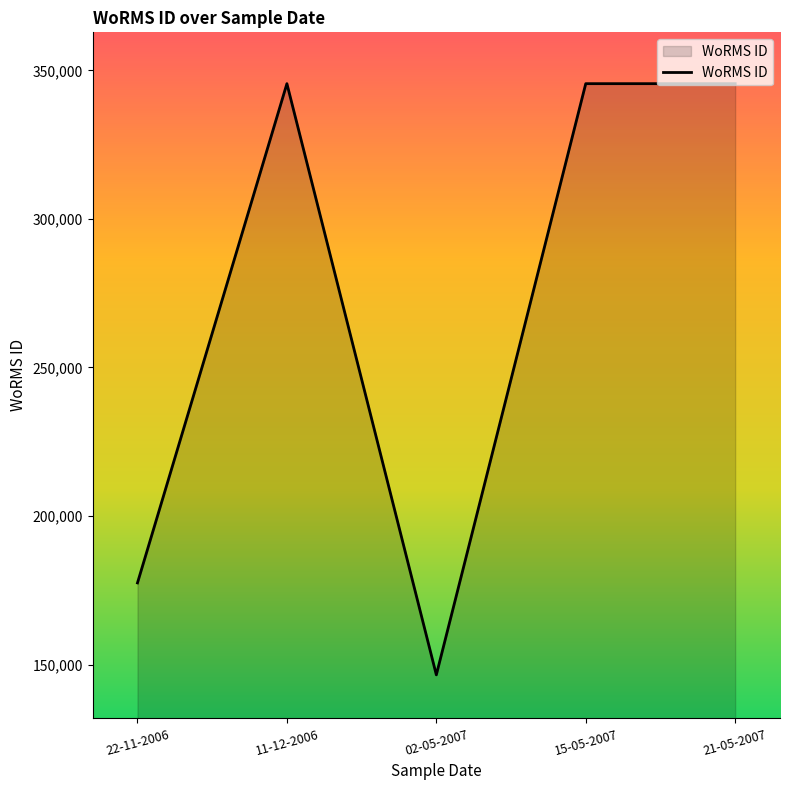

Is it true that the value at 21-05-2007 is 605790?

False